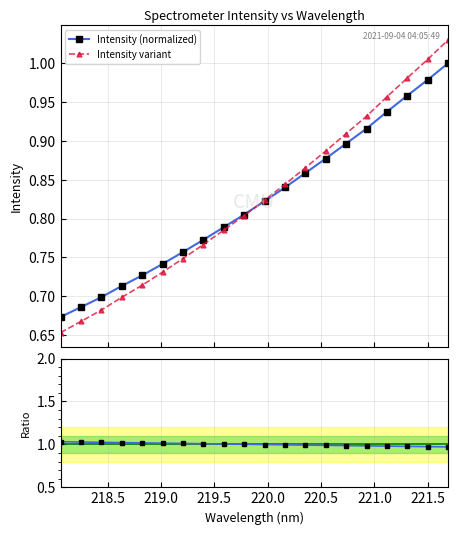

True or false: Intensity (normalized) has more than 0 points higher than both neighbors.

False